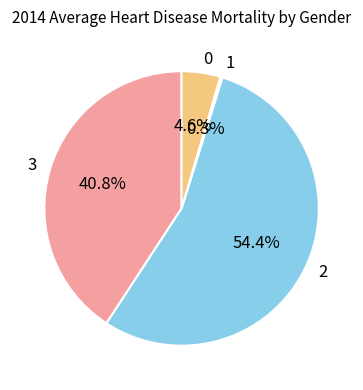

Combined, do 3 and 2 account for over 50%?

Yes